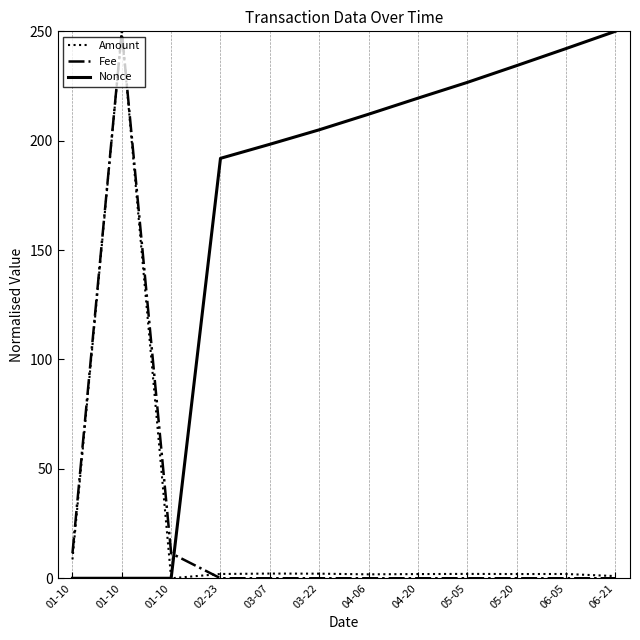

What is the total value across all series at 05-20?

236.2